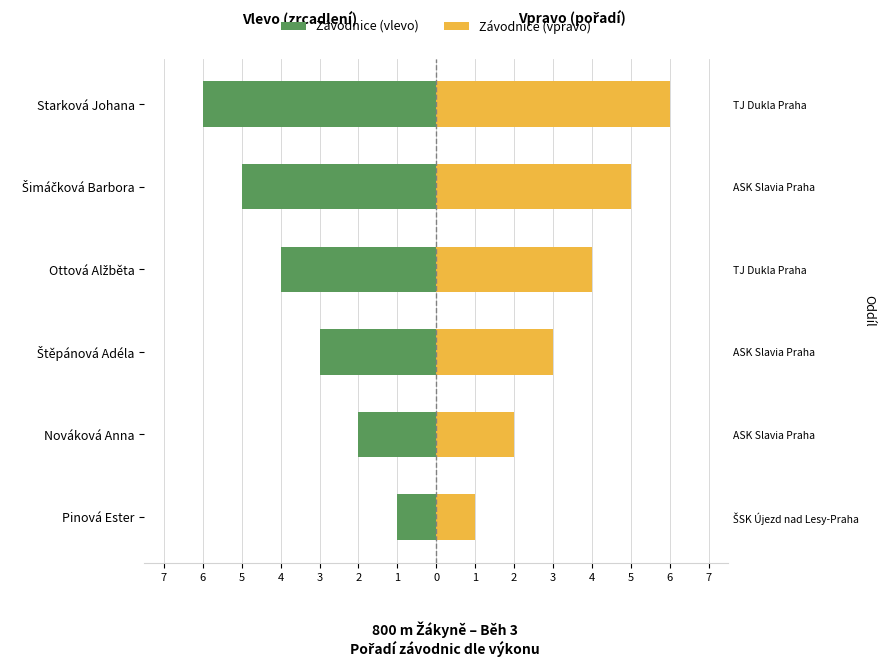

Which series has the largest total across all categories?

Závodnice (vpravo)